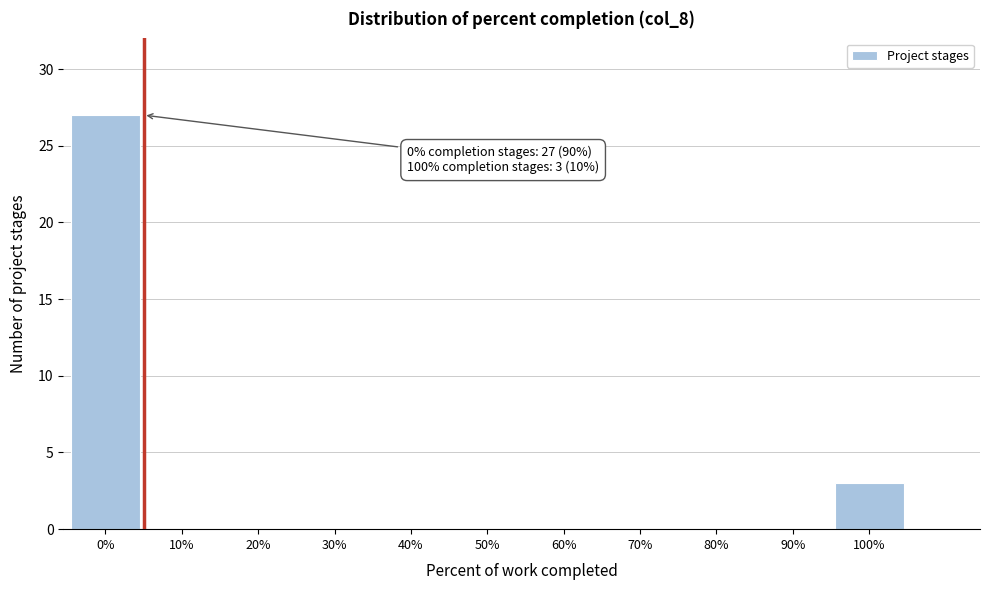

Reading left to right, what are all the values shown in this chart?

0%=27	10%=0	20%=0	30%=0	40%=0	50%=0	60%=0	70%=0	80%=0	90%=0	100%=3